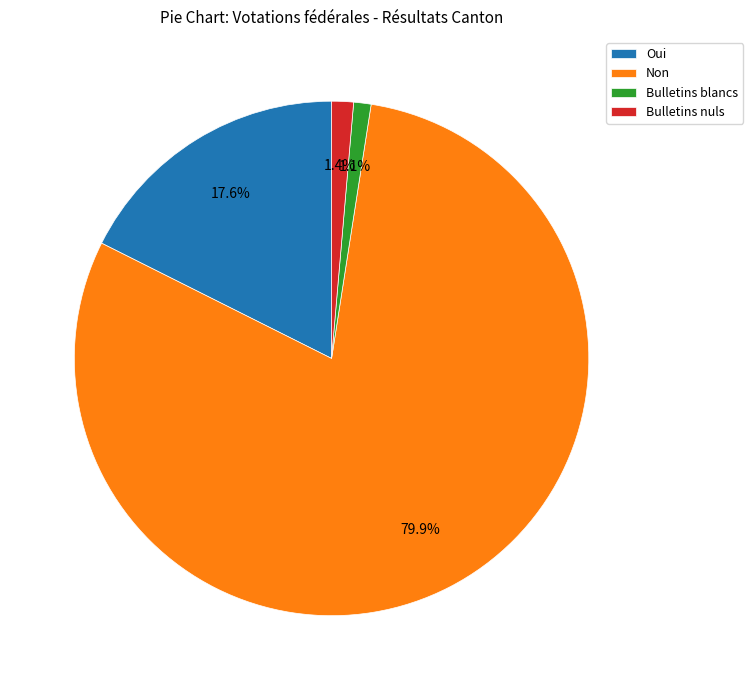

Which slice is the largest?

Non